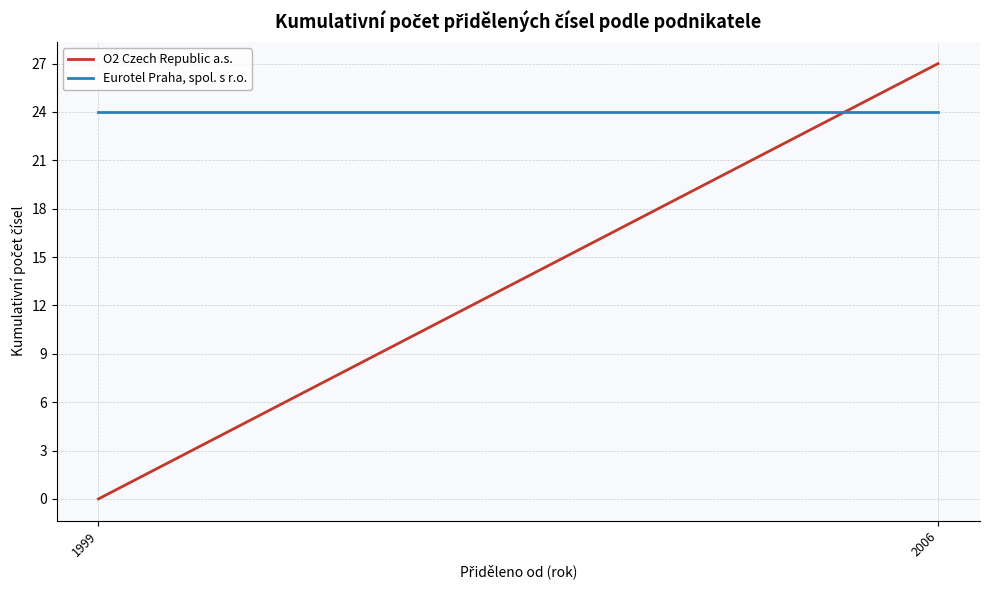

Which category has the lowest value across all series?

1999